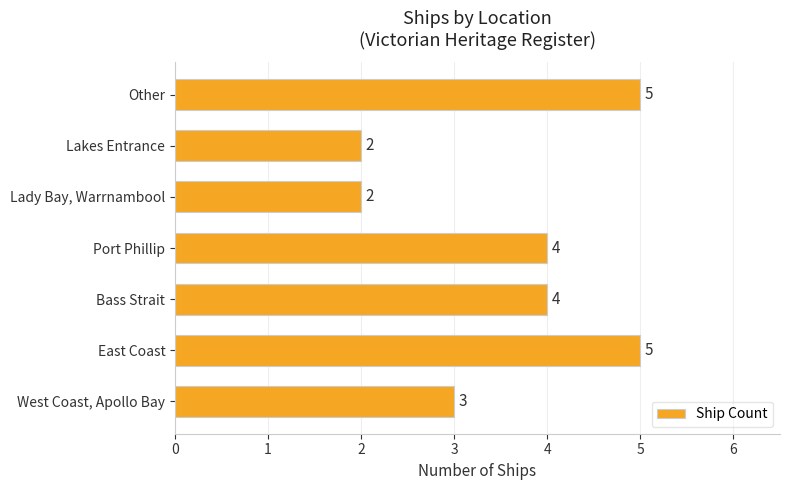

Approximately how many times larger is the value at Bass Strait compared to West Coast, Apollo Bay?

1.3